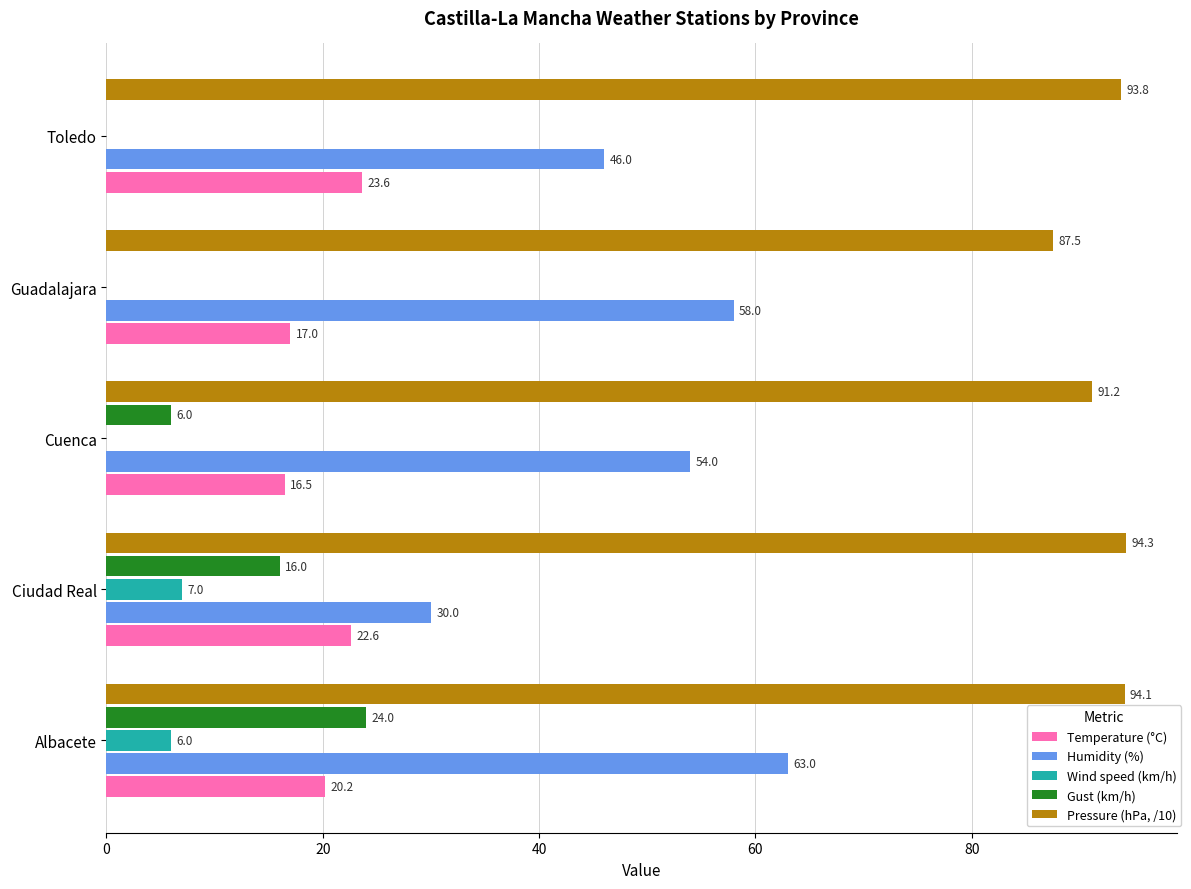

Count the number of data series in this chart.

5